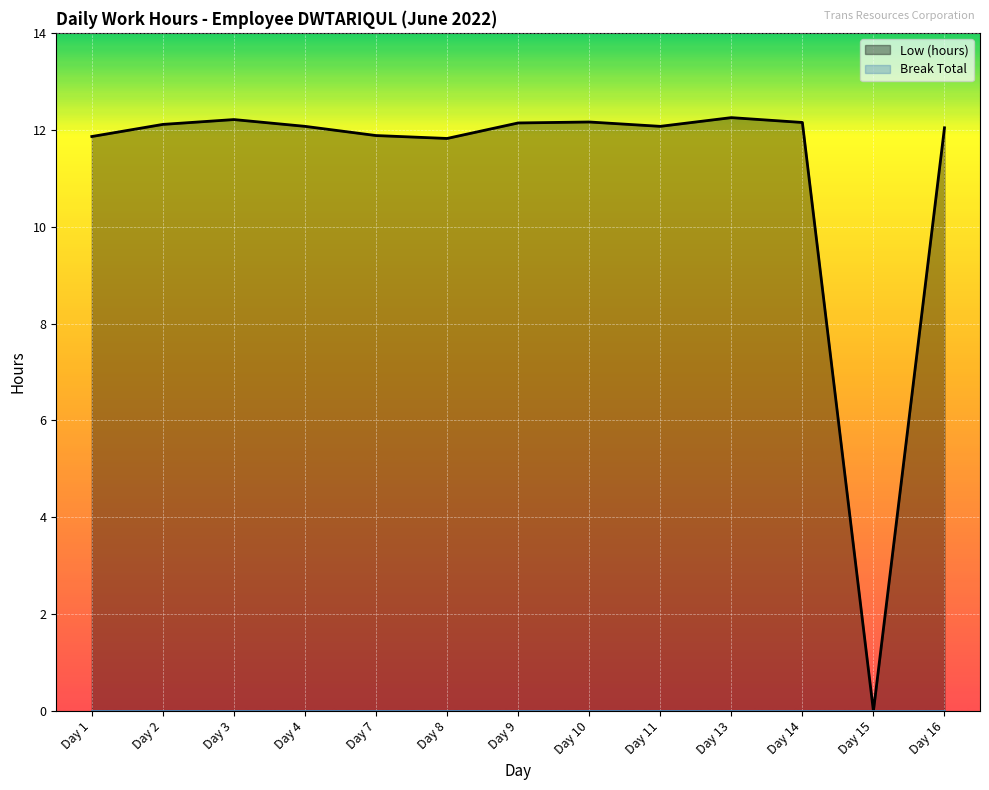

Count the number of values greater than 12.

9